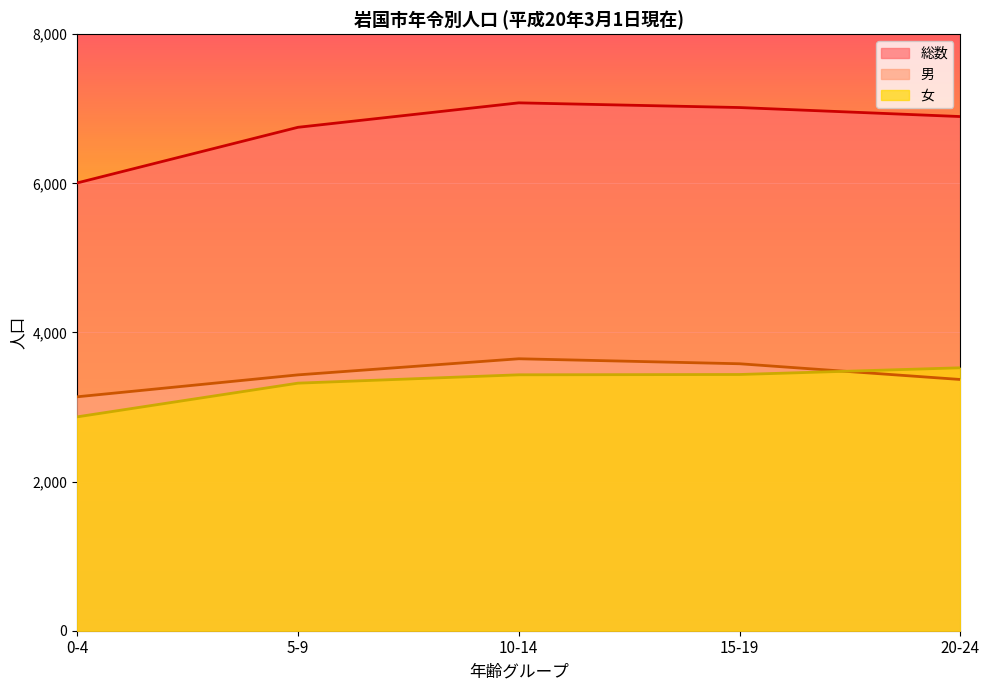

Which series has the widest spread of values?

総数